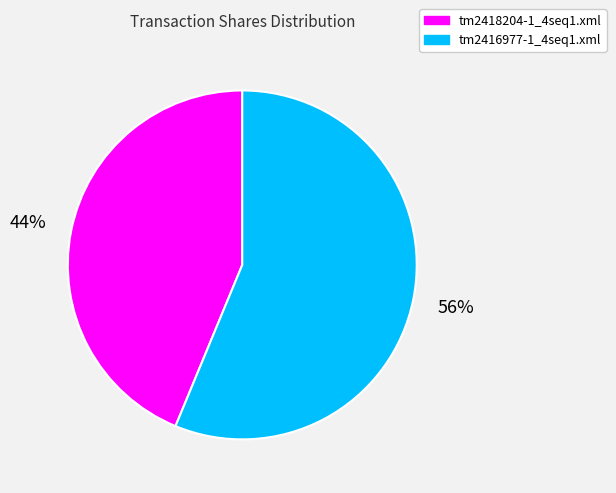

To the nearest percent, what percentage of the pie is tm2418204-1_4seq1.xml?

44%